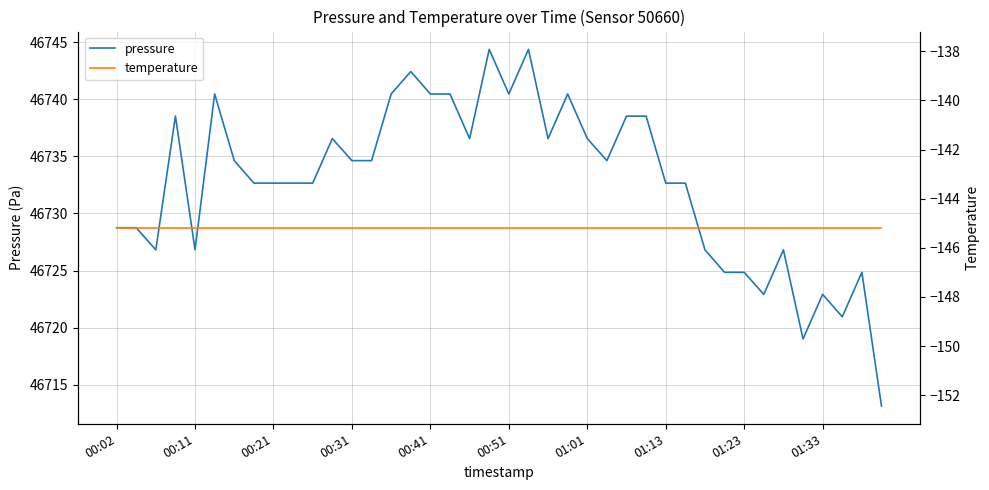

At 10, list the series in order from smallest to largest.

temperature, pressure